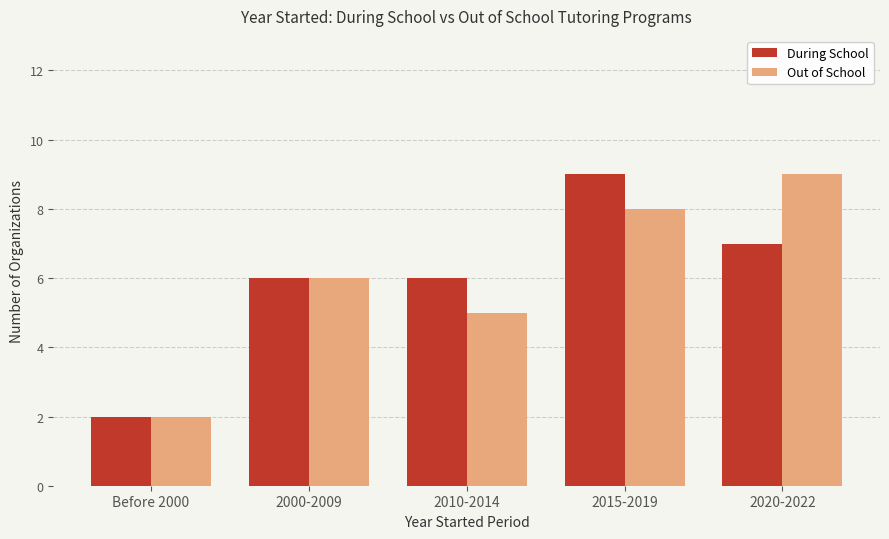

Reading left to right, extract all data points from this chart.

During School: 2	6	6	9	7
Out of School: 2	6	5	8	9